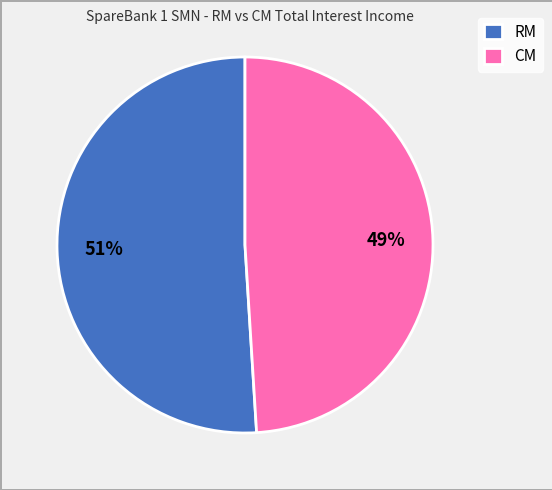

Count the number of slices in the pie.

2